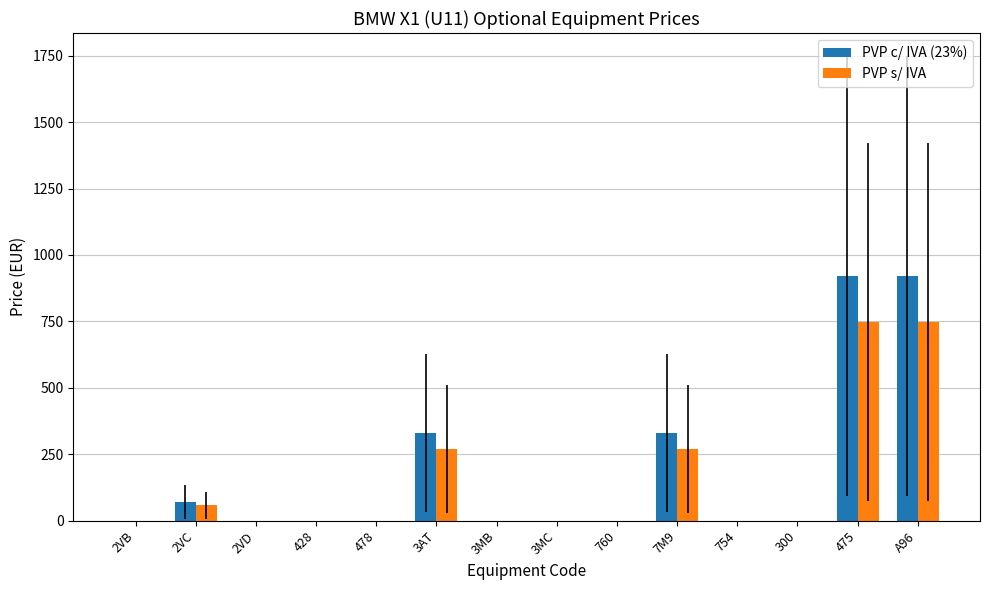

What is the sum of all PVP s/ IVA values?

2089